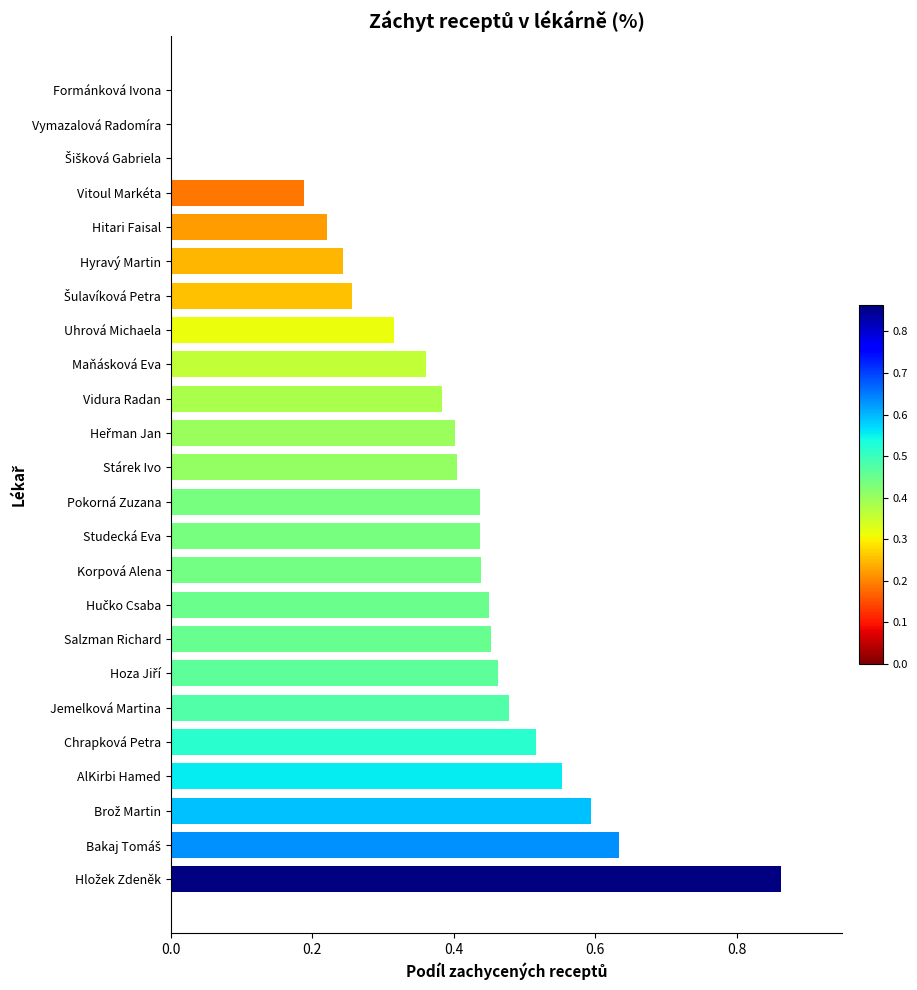

Between Formánková Ivona and Uhrová Michaela, which is larger?

Uhrová Michaela